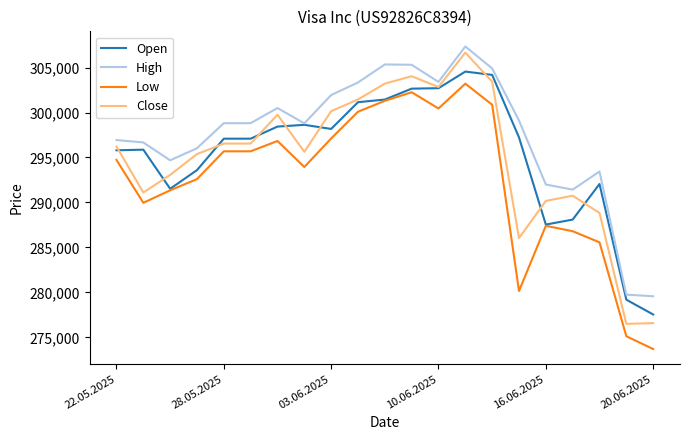

What are all the series names shown in the legend?

Open, High, Low, Close